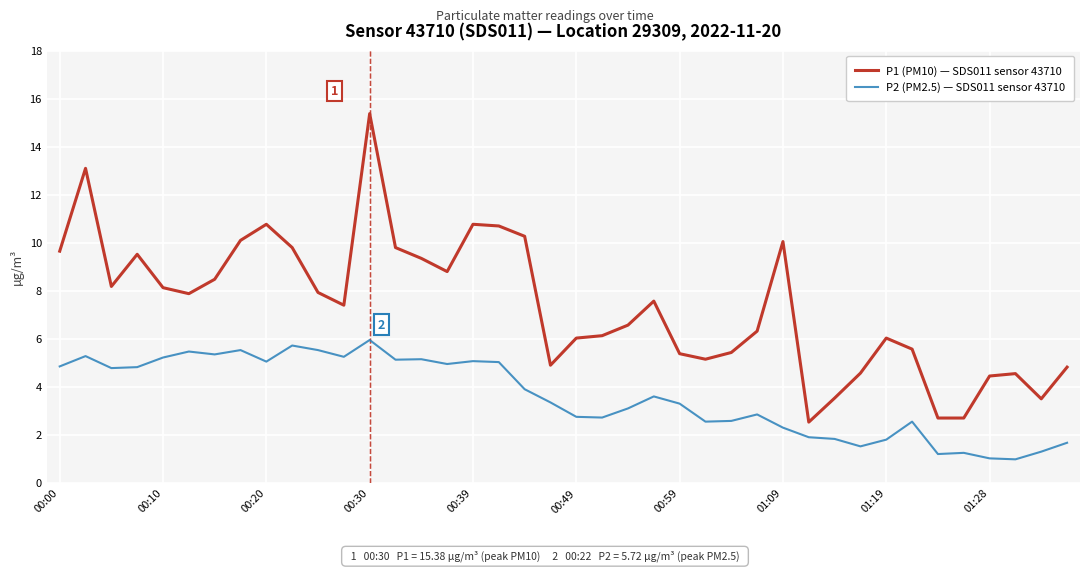

Which series has the largest range (max minus min)?

P1 (PM10) — SDS011 sensor 43710